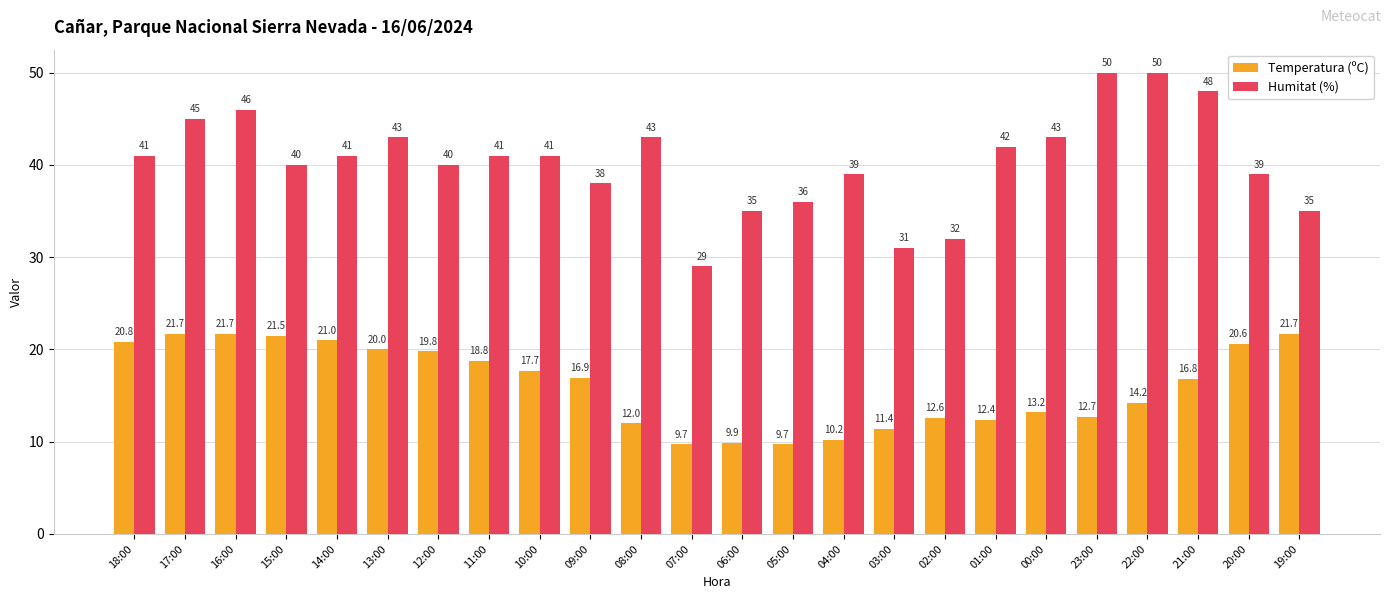

What is the spread (max minus min) of values at 18:00?

20.2